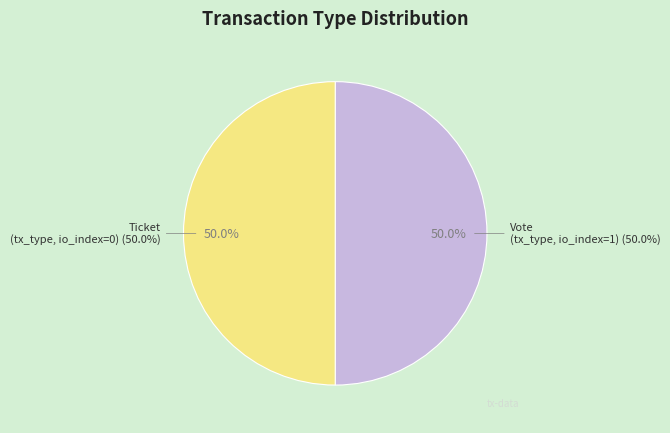

Which slice is the largest?

Vote (io_index=1)